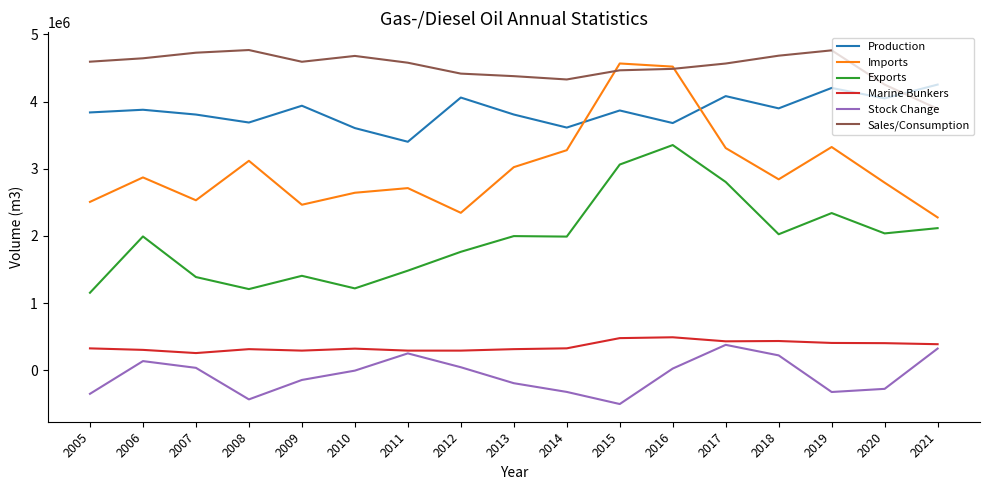

What is the smallest value displayed?

-504762.0